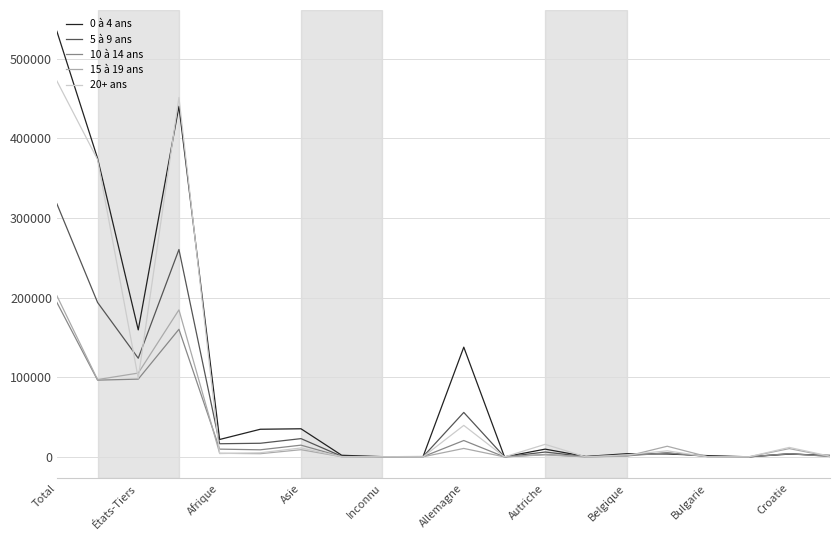

Which series has the largest range (max minus min)?

0 à 4 ans